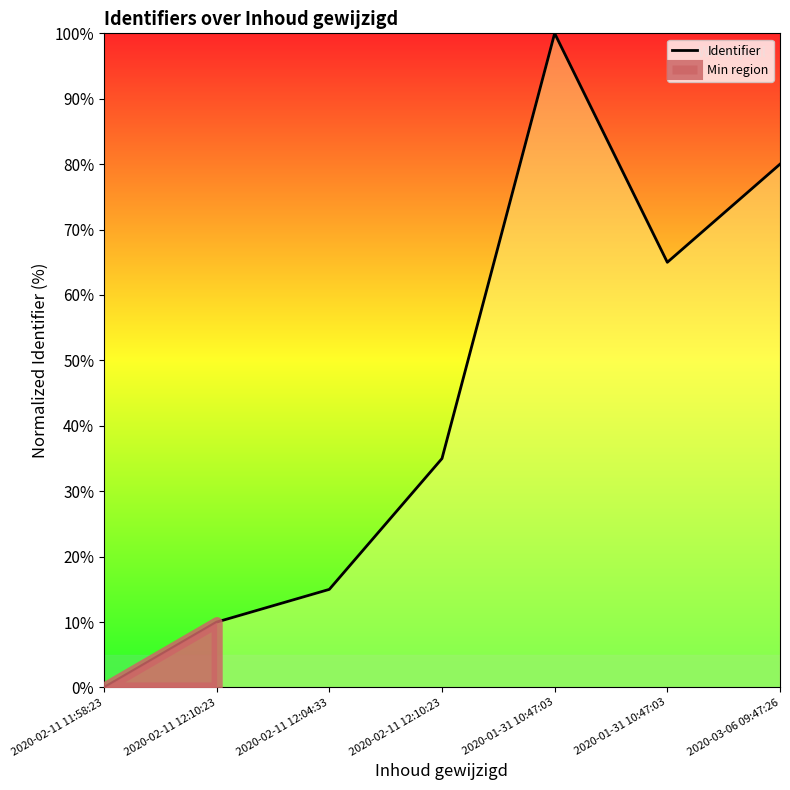

List the labels in order of value, smallest first.

2020-02-11 11:58:23, 2020-02-11 12:10:23, 2020-02-11 12:04:33, 2020-02-11 12:10:23, 2020-01-31 10:47:03, 2020-03-06 09:47:26, 2020-01-31 10:47:03